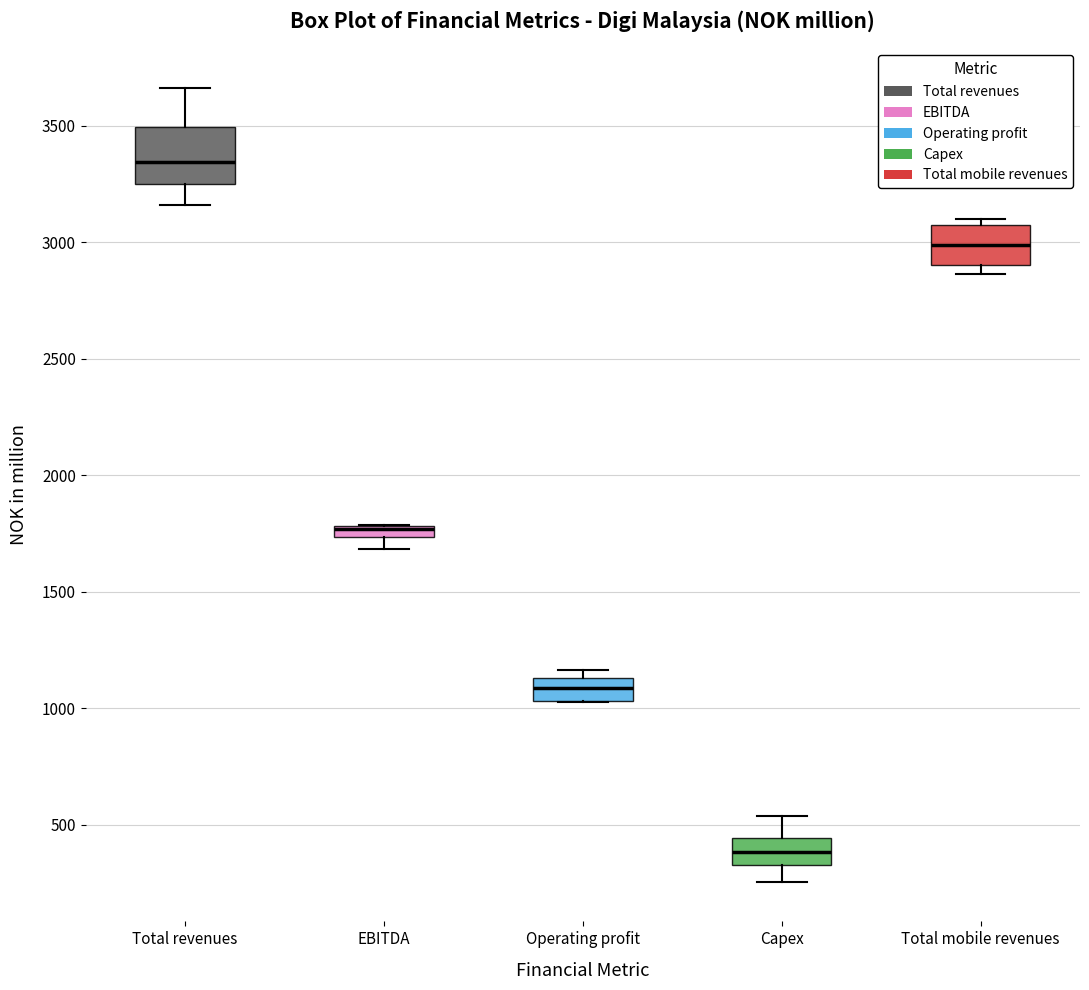

Where is the upper edge of the box for Operating profit on the y-axis? The values are not printed on the chart, so give them approximately, as read against the axis.

1150